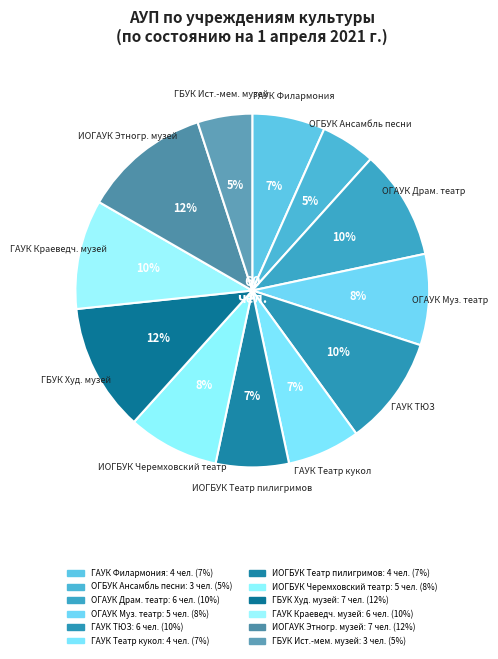

Approximately how many times larger is the value at ИОГАУК Этногр. музей compared to ГАУК ТЮЗ?

1.2